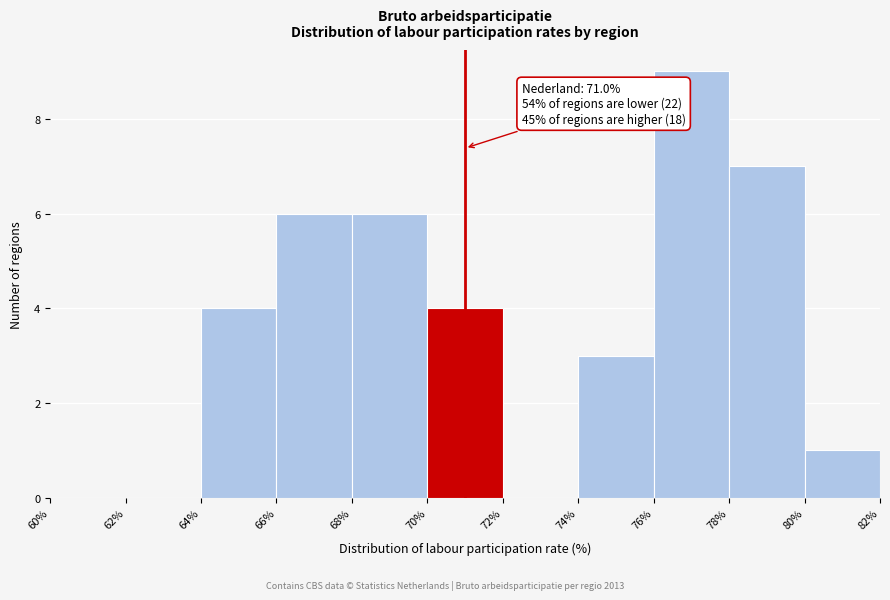

Which range on the x-axis has the tallest bar?

76% to 78%